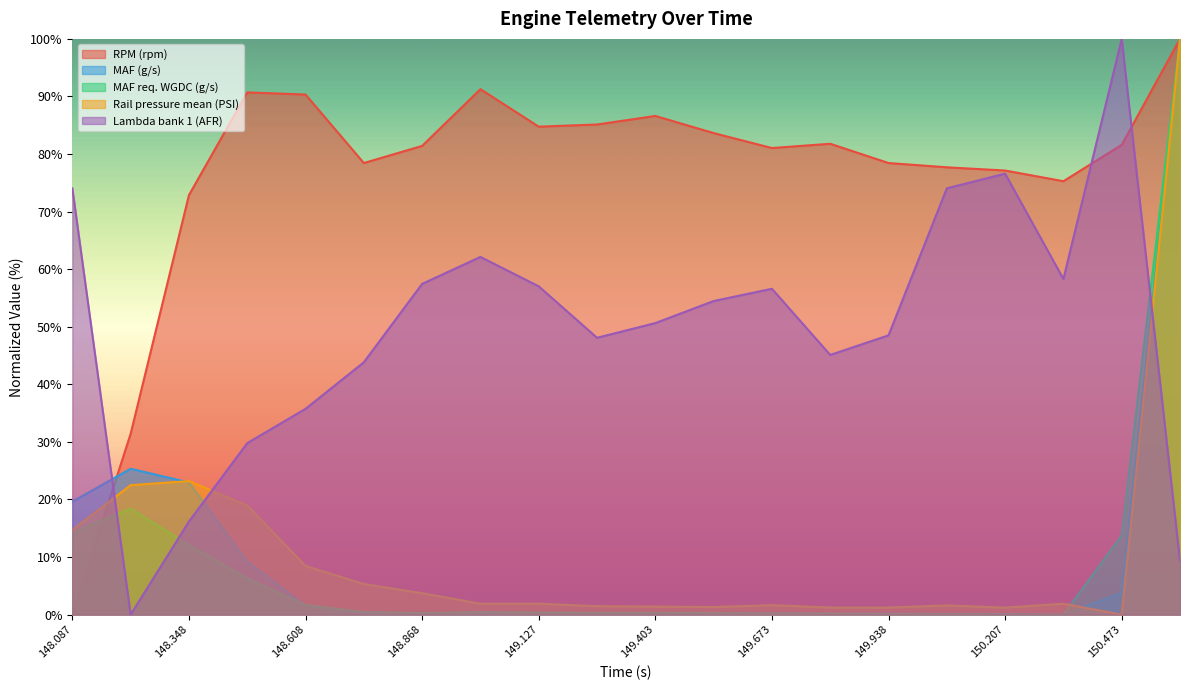

Is it true that RPM (rpm) equals 81.4 at 148.868?

True